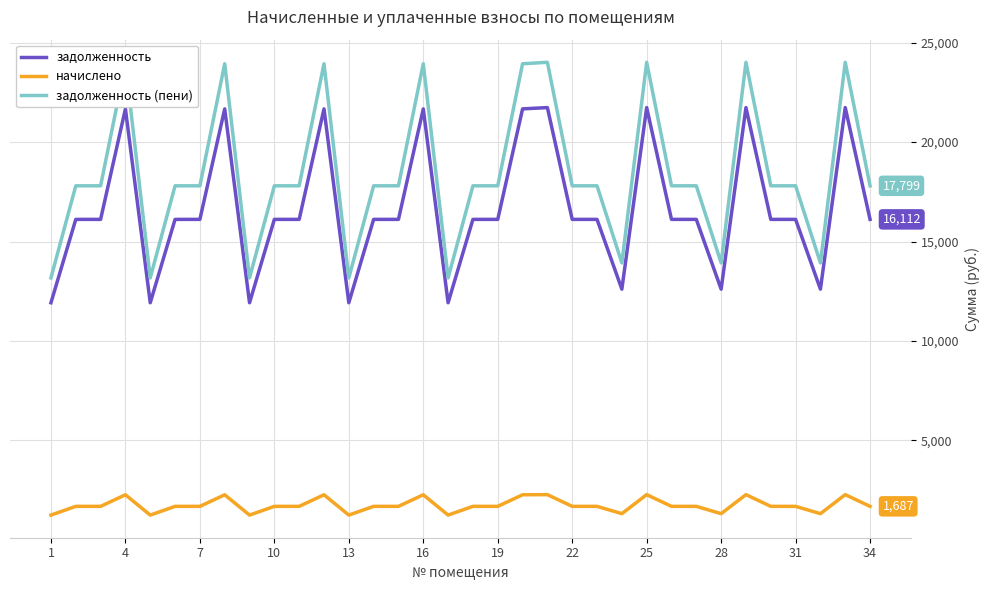

Rank the series by their maximum value, from highest to lowest.

задолженность (пени), задолженность, начислено